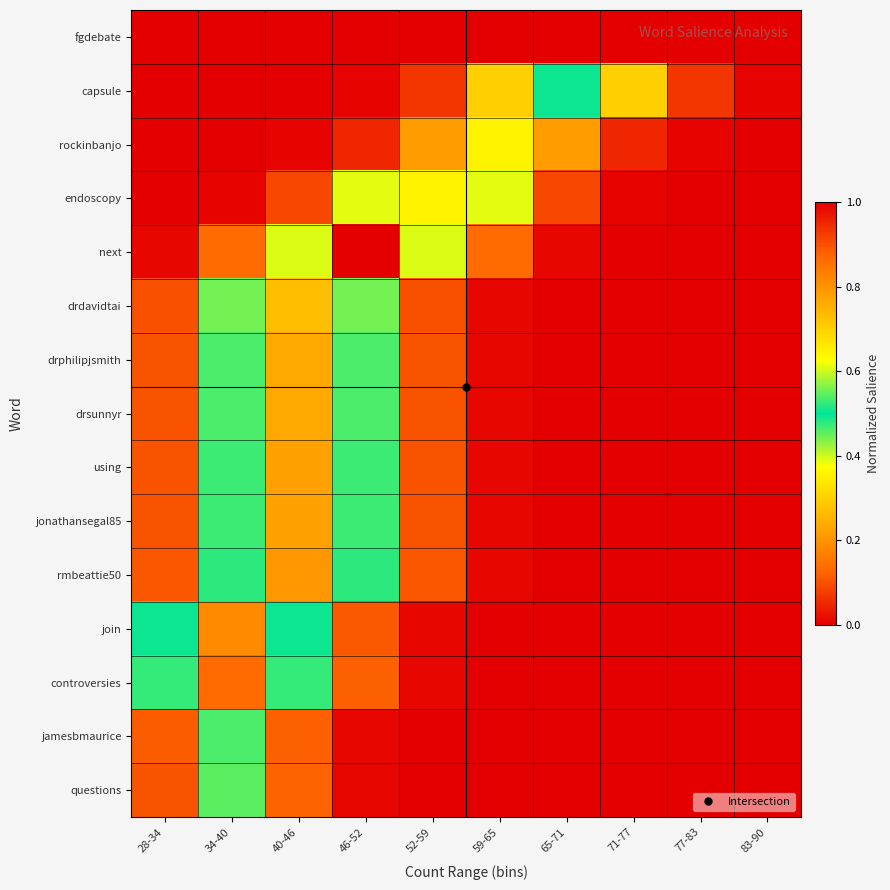

At which category is the sum across all series the highest?

40-46